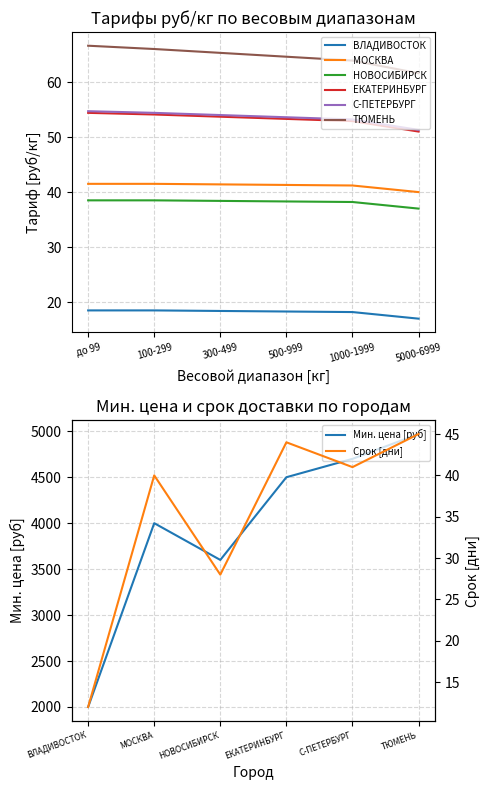

True or false: ТЮМЕНЬ has more than 2 points higher than both neighbors.

False